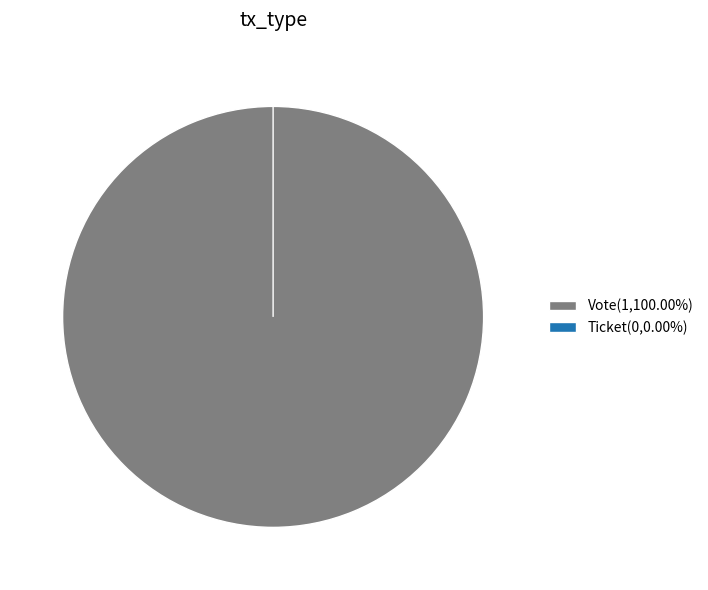

Is there a majority slice in this chart?

Yes